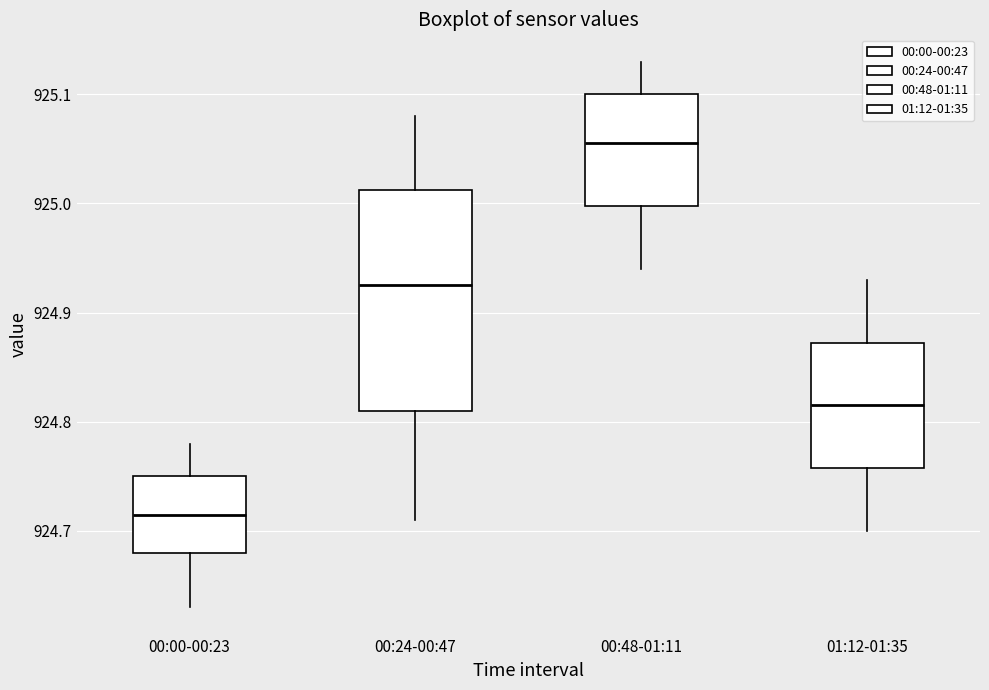

Which box is the tallest, from its lower edge to its upper edge?

00:24-00:47